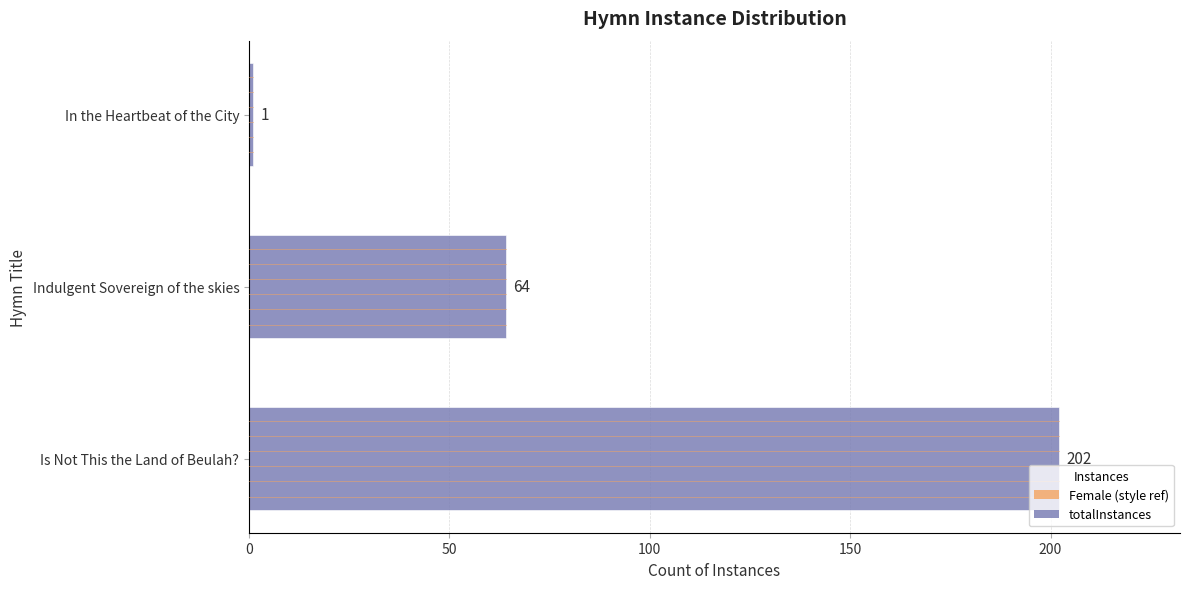

What is the difference between the maximum and minimum values?

201